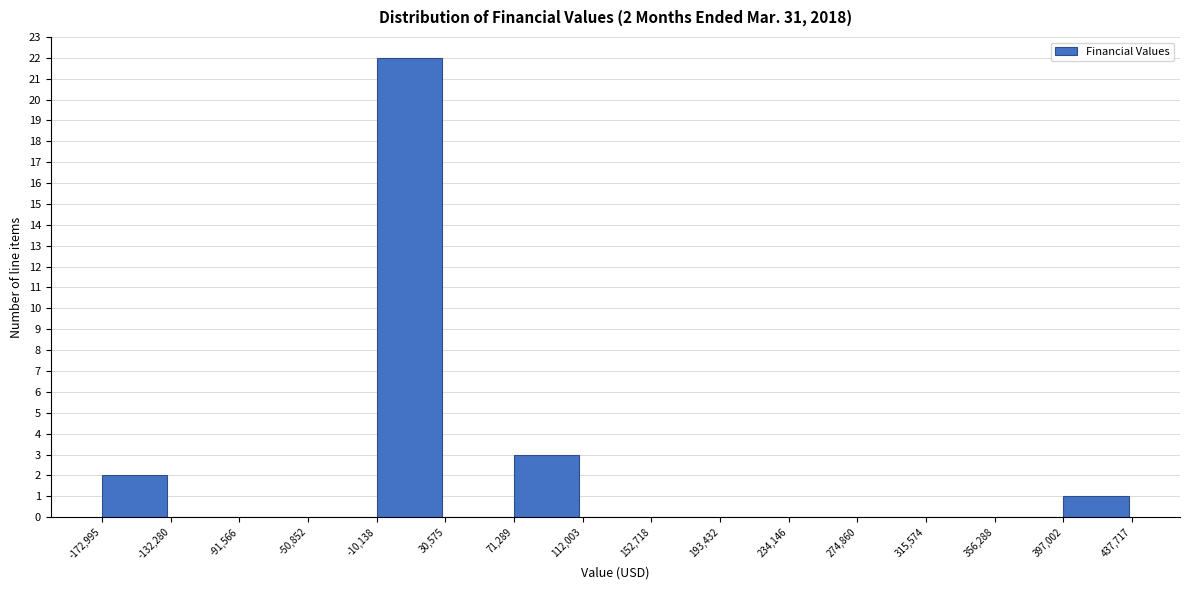

Over which range of the x-axis is the bar tallest?

-10,138 to 30,575